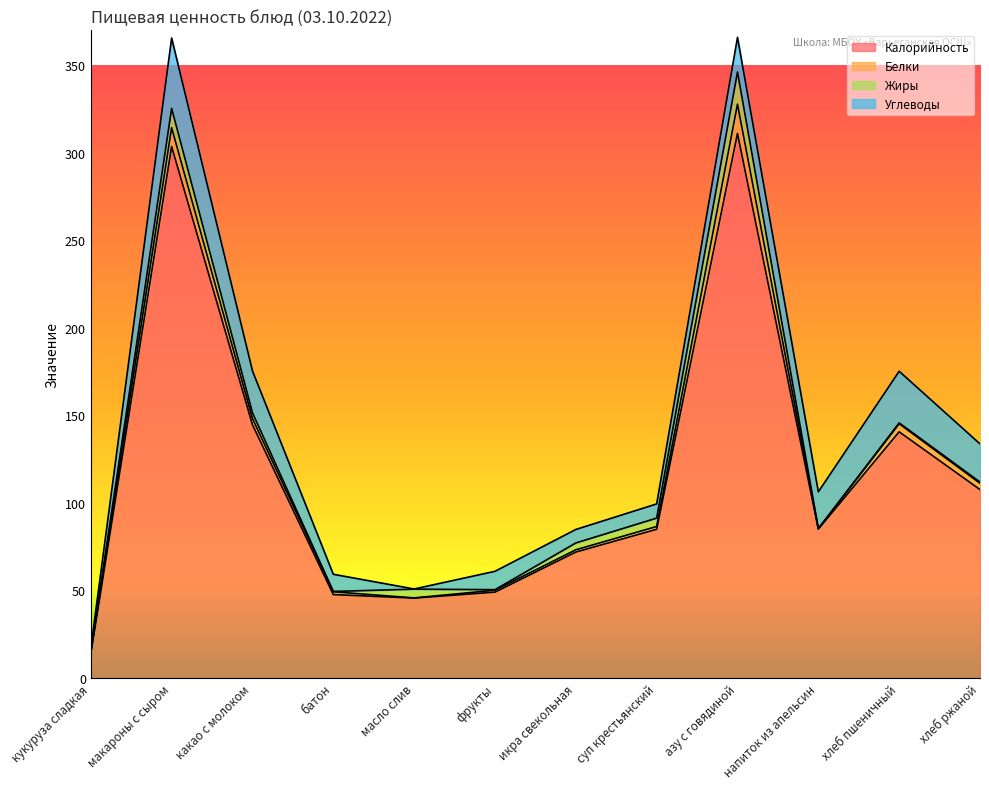

Does the chart display data point markers on the line(s)?

No